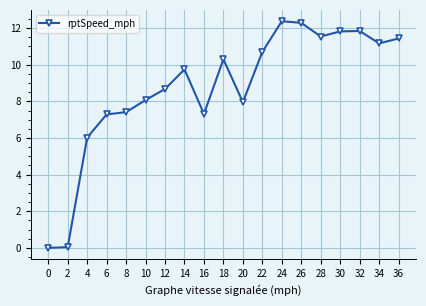

At which label does the data first exceed 9?

14